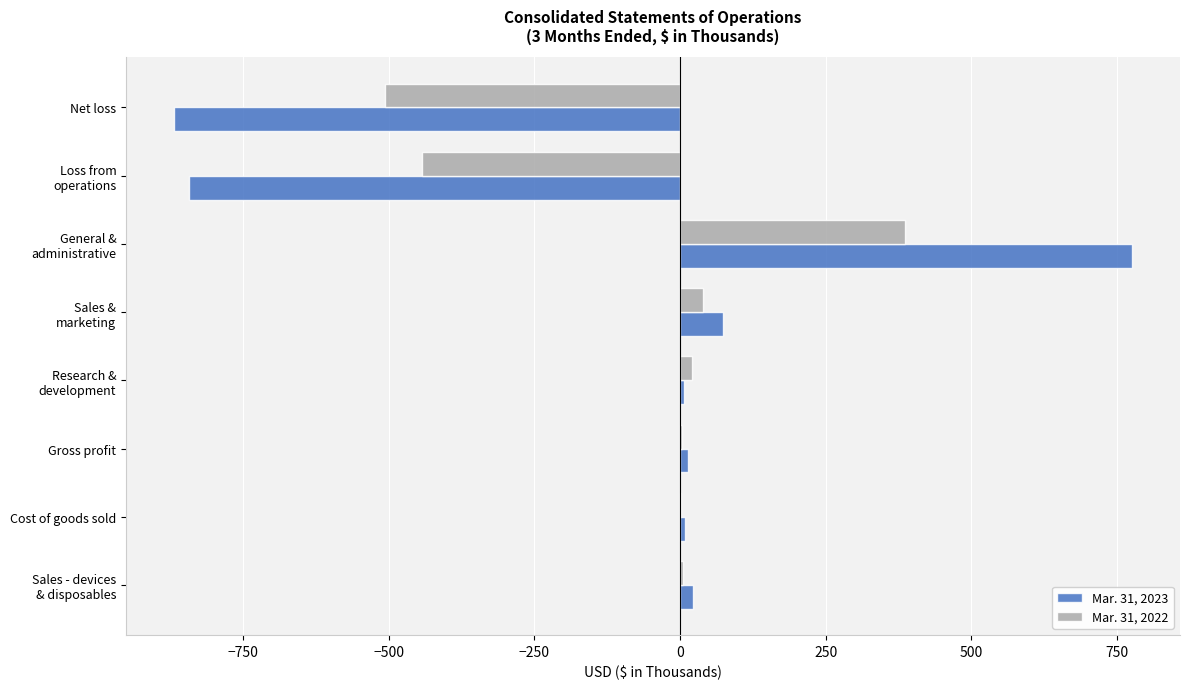

True or false: Mar. 31, 2022 has a value of -209 at Net loss.

False